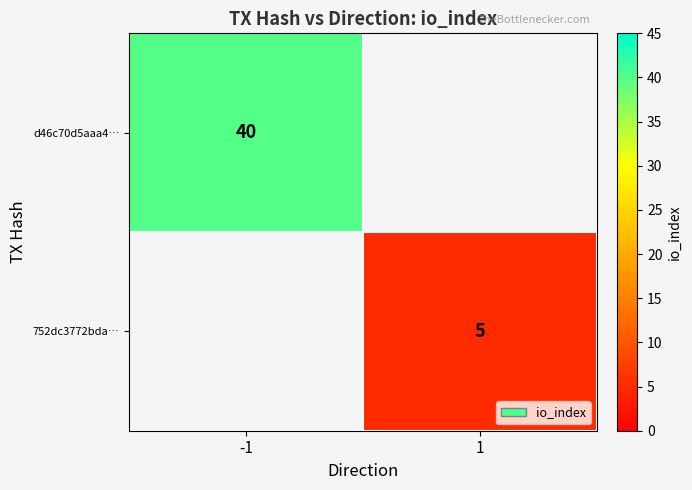

The value of 752dc3772bda… at 1 is 5. True or false?

True